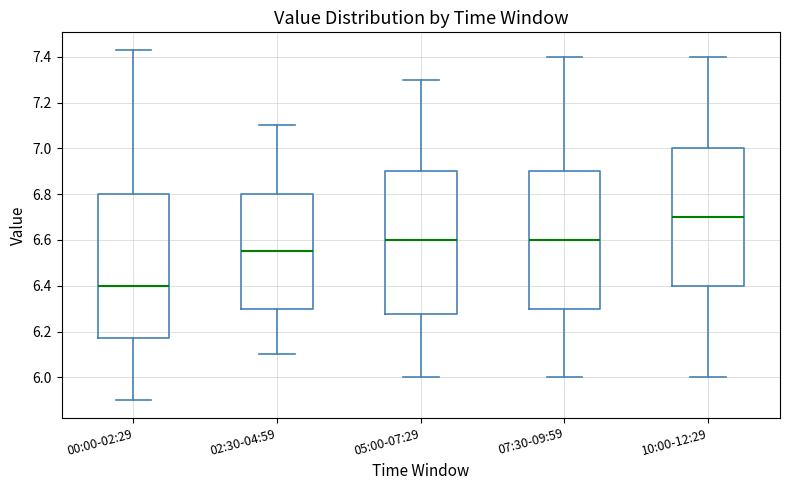

Reading left to right, transcribe this box plot: for each box, give where its median line is, the range the box spans, and where its two whiskers end, as read against the y-axis. The values are not printed on the chart, so give them approximately, as read against the axis.

00:00-02:29: median 6.40, box 6.18 to 6.80, whiskers 5.90 to 7.44
02:30-04:59: median 6.56, box 6.30 to 6.80, whiskers 6.10 to 7.10
05:00-07:29: median 6.60, box 6.28 to 6.90, whiskers 6.00 to 7.30
07:30-09:59: median 6.60, box 6.30 to 6.90, whiskers 6.00 to 7.40
10:00-12:29: median 6.70, box 6.40 to 7.00, whiskers 6.00 to 7.40